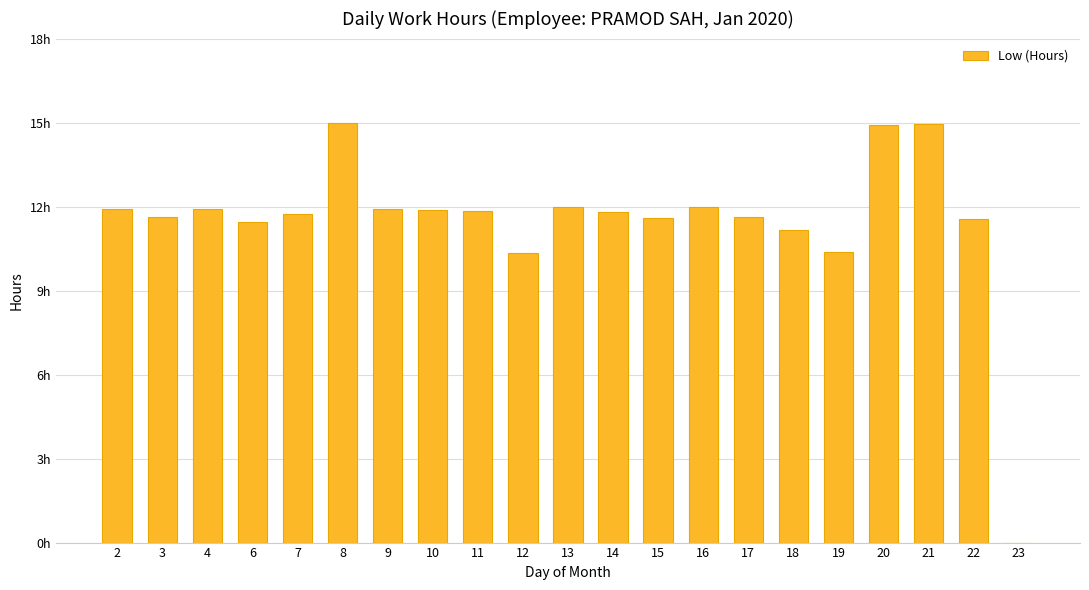

Are the bars horizontal?

No